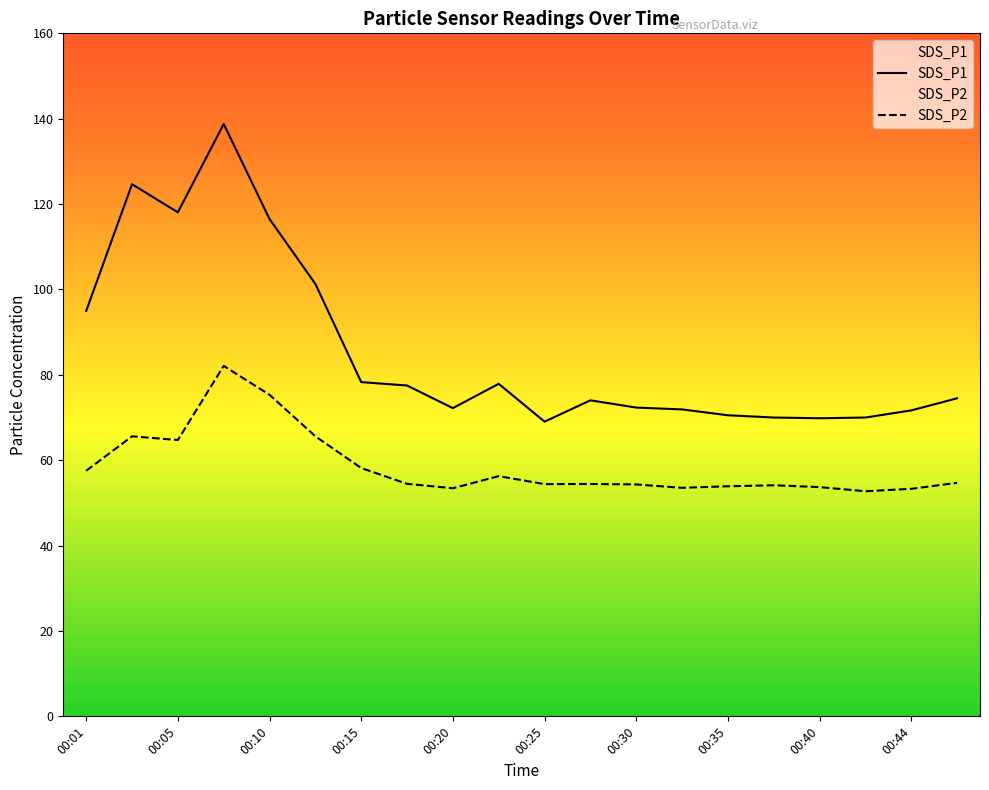

In SDS_P1, how many points are higher than both neighbors (excluding endpoints)?

4